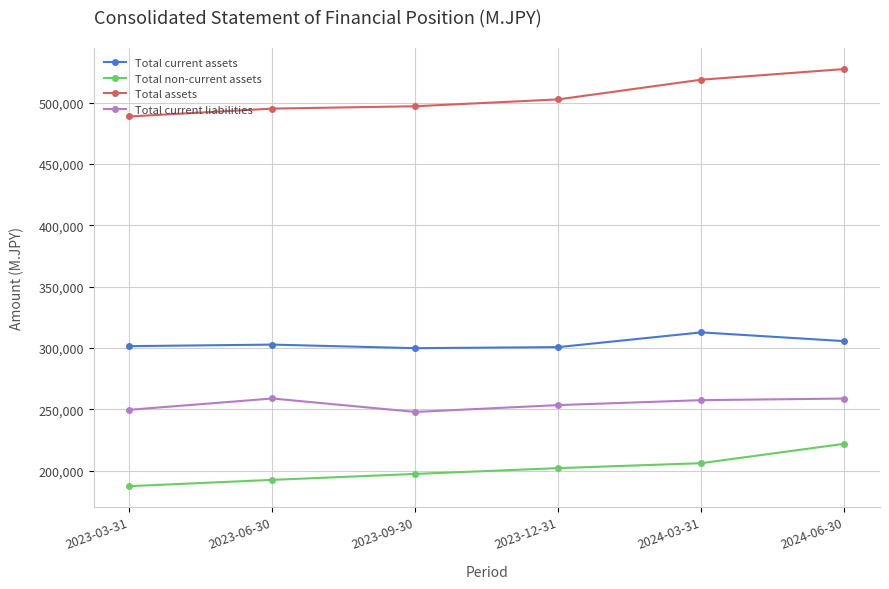

At which category does the chart reach its minimum across all series?

2023-03-31